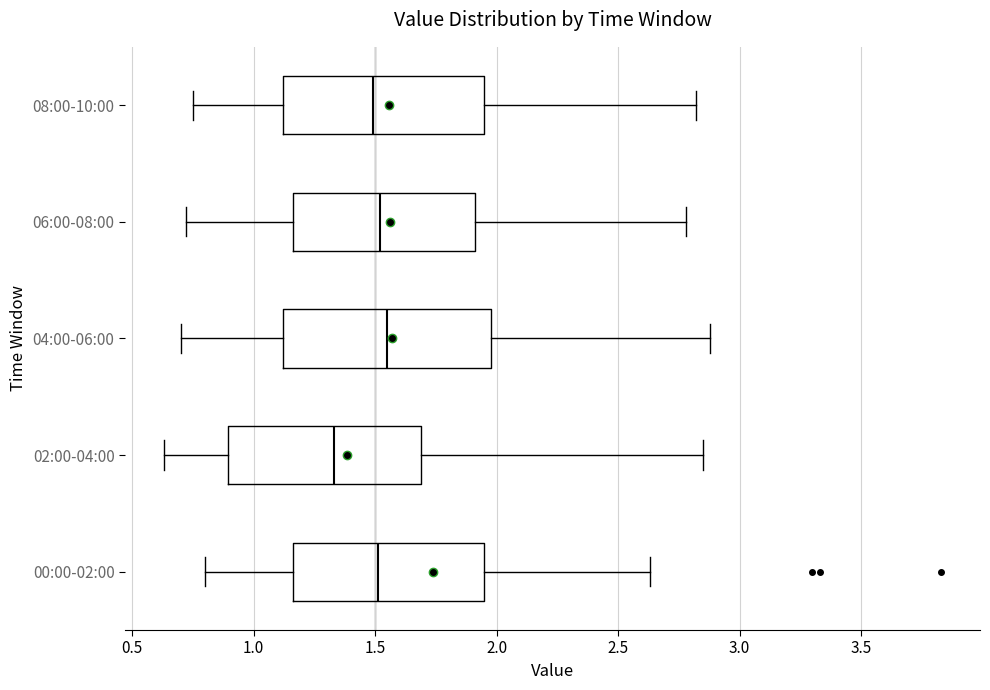

Reading bottom to top, transcribe this box plot: for each box, give where its median line is, the range the box spans, and where its two whiskers end, as read against the x-axis. The values are not printed on the chart, so give them approximately, as read against the axis.

00:00-02:00: median 1.50, box 1.15 to 1.95, whiskers 0.80 to 2.65
02:00-04:00: median 1.35, box 0.90 to 1.70, whiskers 0.65 to 2.85
04:00-06:00: median 1.55, box 1.10 to 2.00, whiskers 0.70 to 2.90
06:00-08:00: median 1.50, box 1.15 to 1.90, whiskers 0.70 to 2.80
08:00-10:00: median 1.50, box 1.10 to 1.95, whiskers 0.75 to 2.80